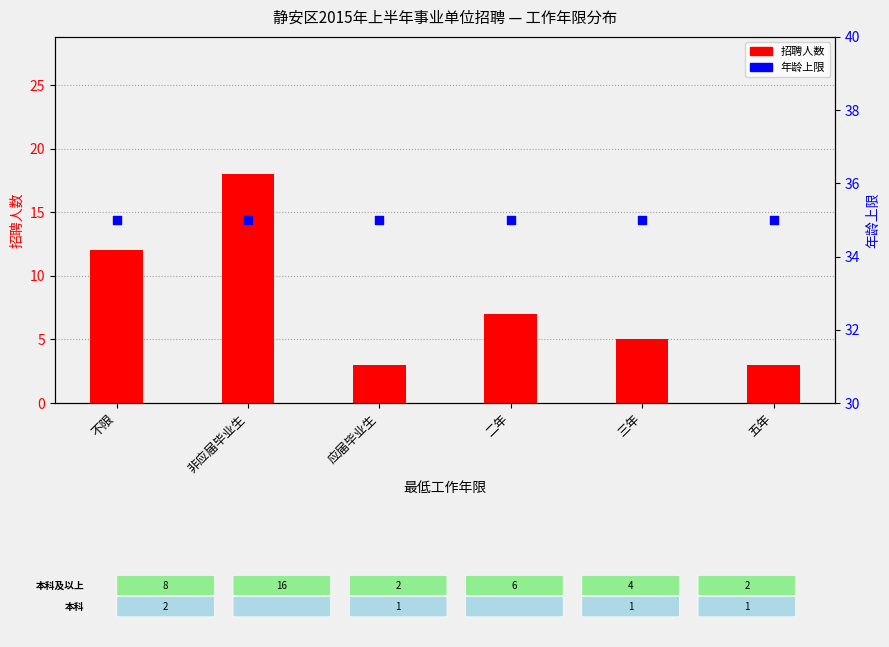

What are all the series names shown in the legend?

招聘人数, 年龄上限